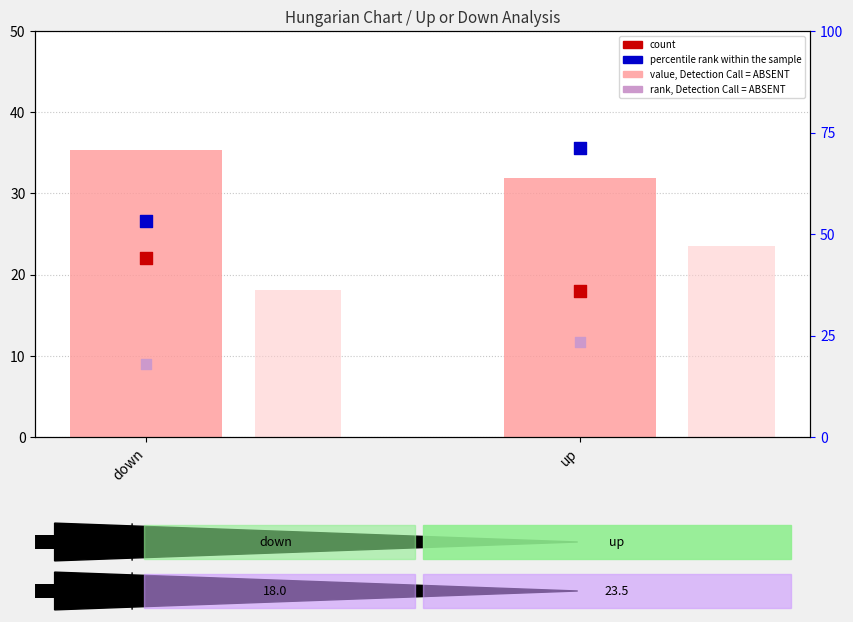

Which series has the largest total across all categories?

percentile rank within the sample